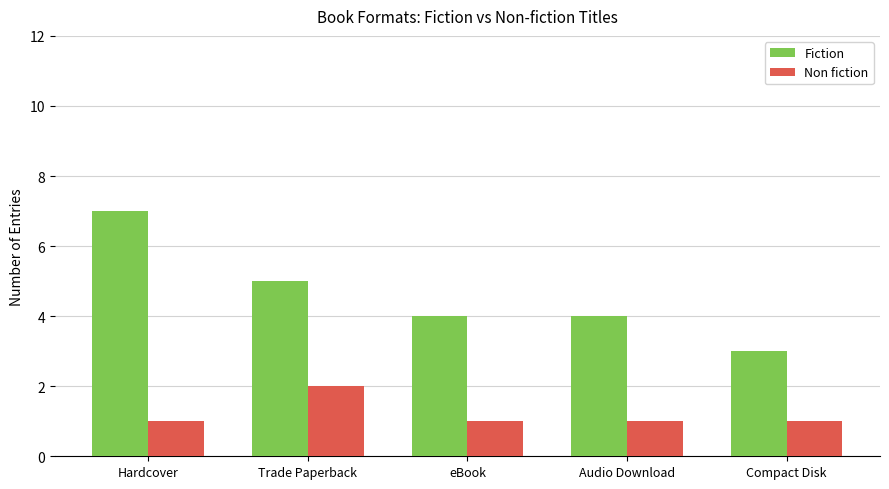

Which series has the widest spread of values?

Fiction